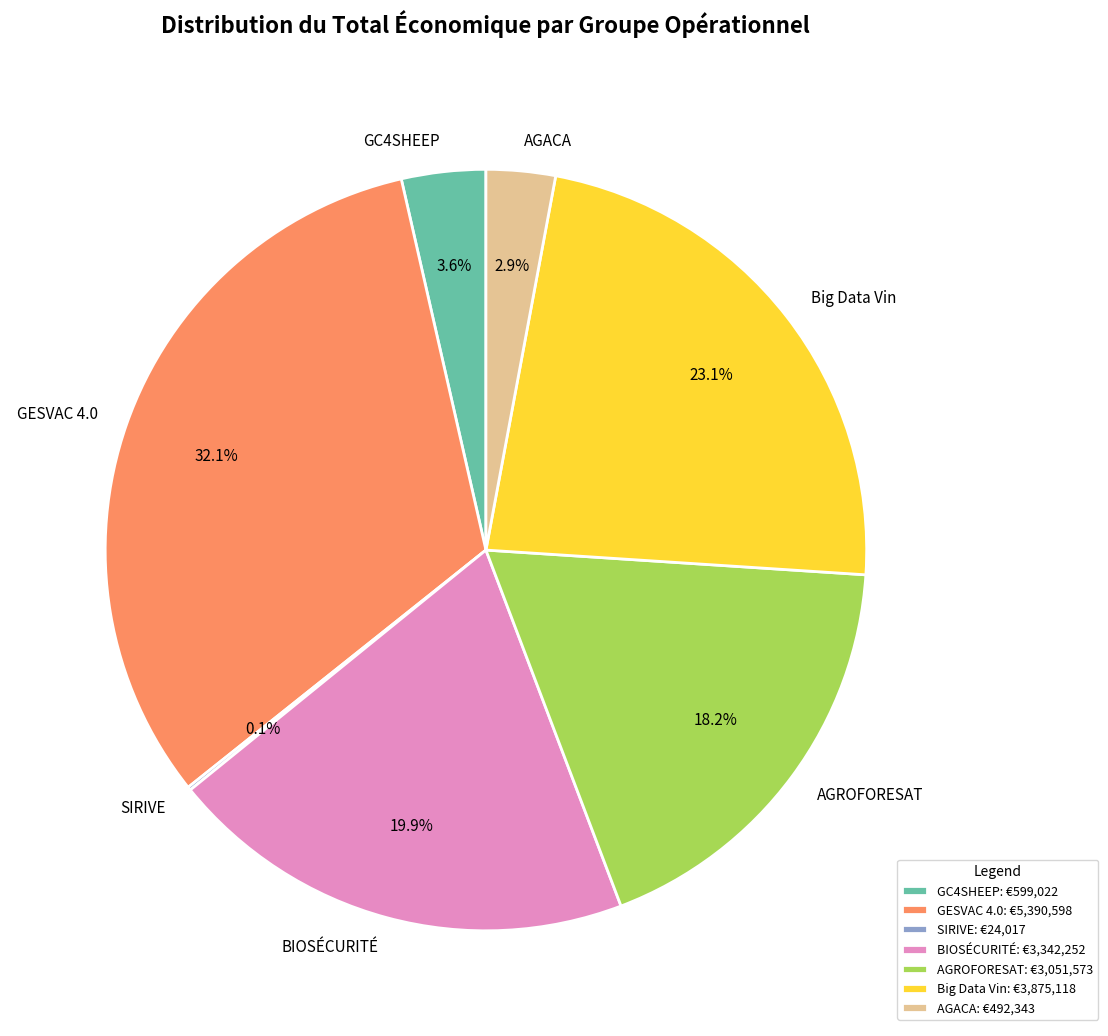

Does any single category account for the majority?

No